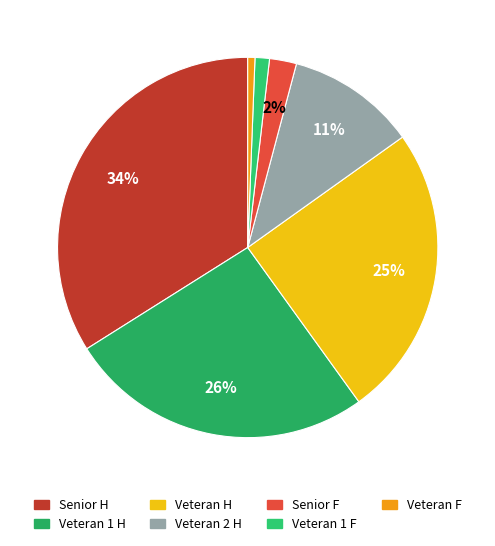

Count the number of slices in the pie.

7